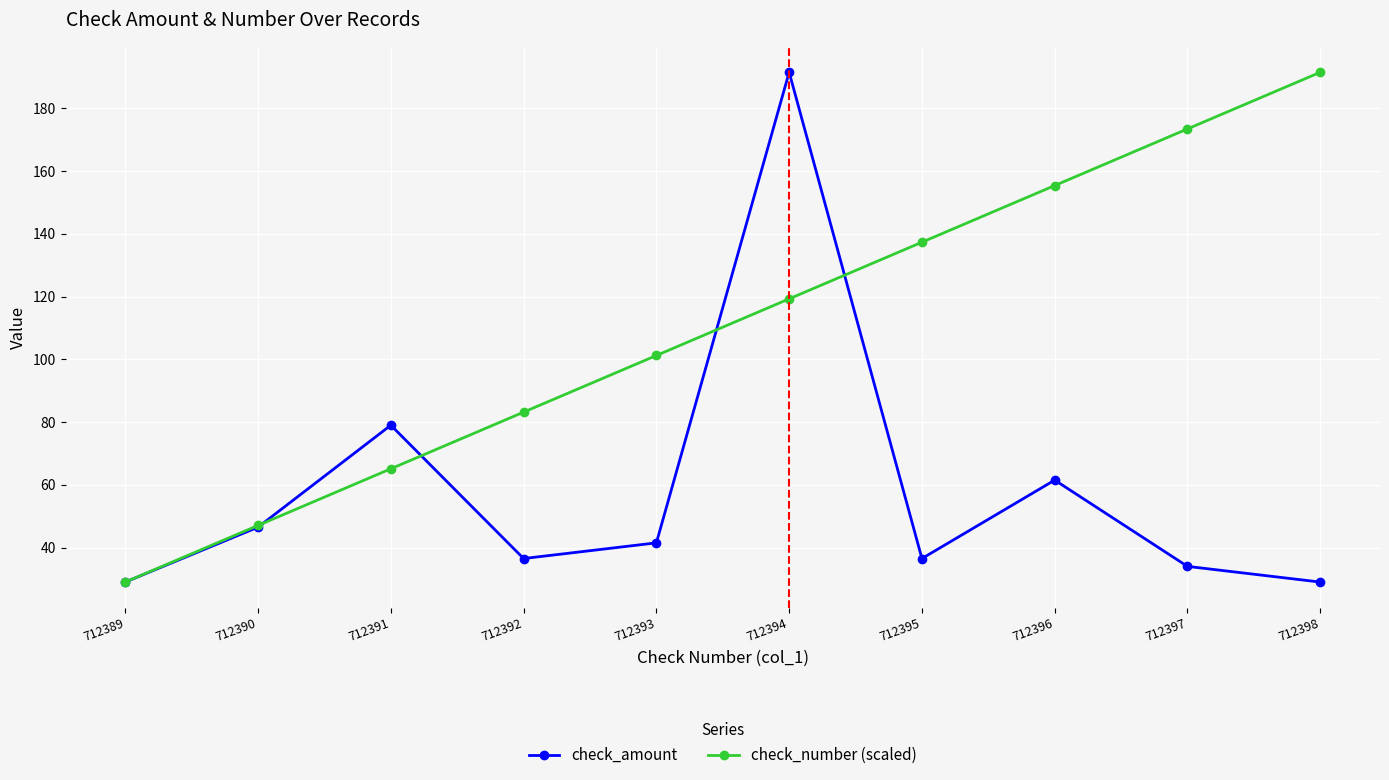

List the labels in order of check_number (scaled) value, largest first.

712398, 712397, 712396, 712395, 712394, 712393, 712392, 712391, 712390, 712389